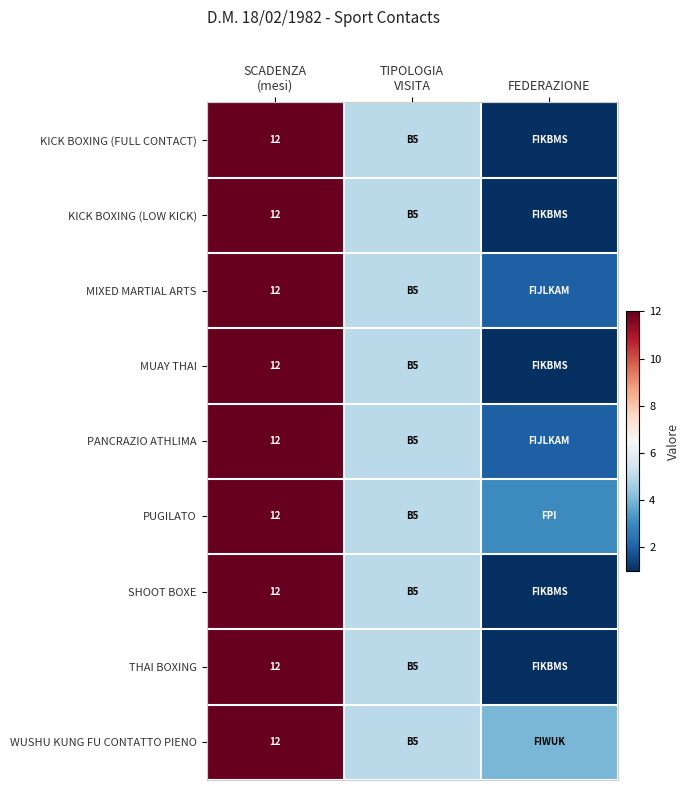

What is the difference between the THAI BOXING values at TIPOLOGIA VISITA and FEDERAZIONE?

4